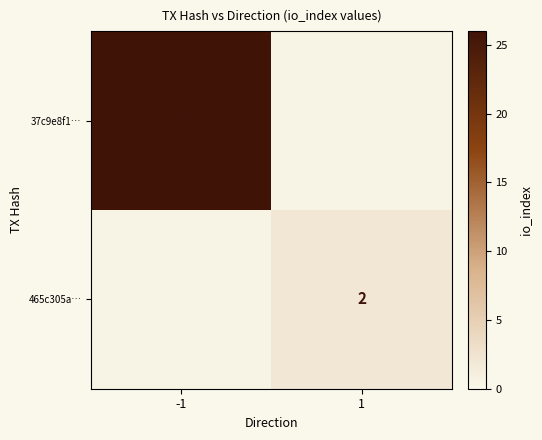

Is it true that 37c9e8f1… equals 37.7 at -1?

False